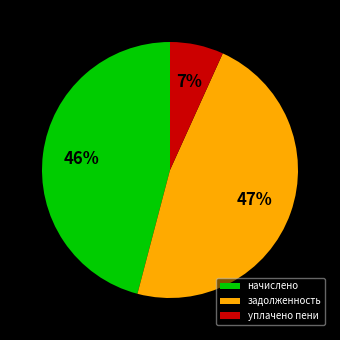

To the nearest percent, what is the average slice percentage?

33%